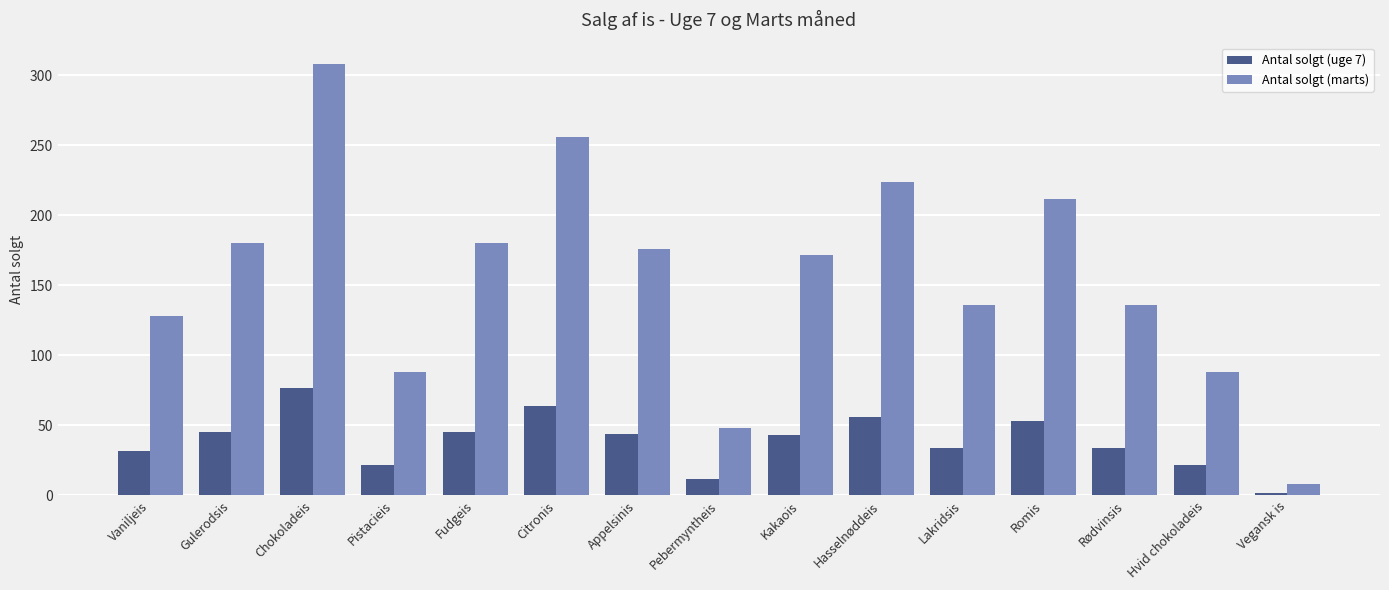

What is the difference between the Antal solgt (uge 7) values at Hasselnøddeis and Citronis?

8